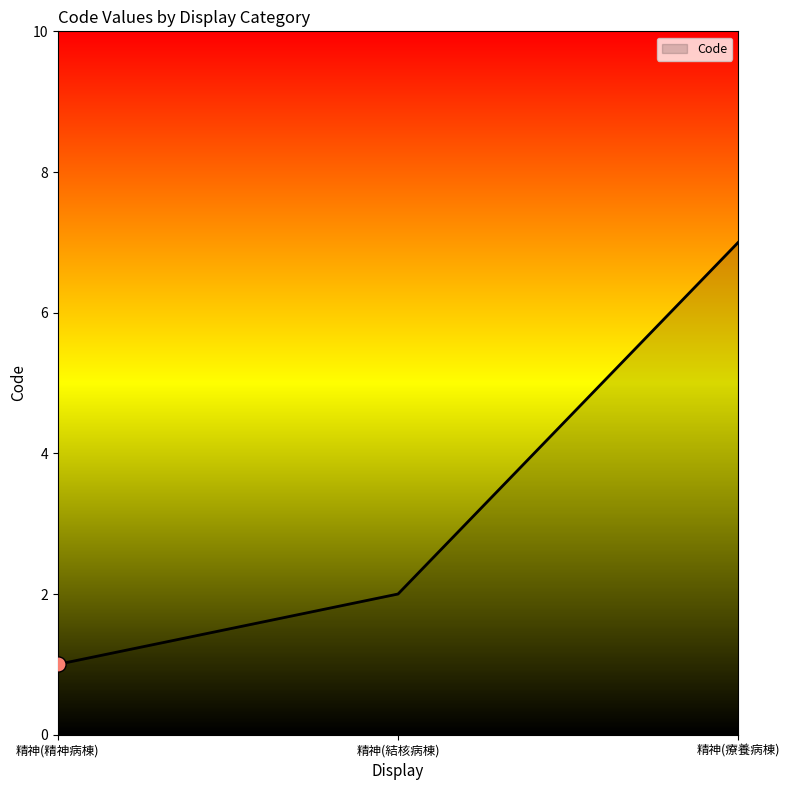

Which has a higher value, 精神(結核病棟) or 精神(精神病棟)?

精神(結核病棟)